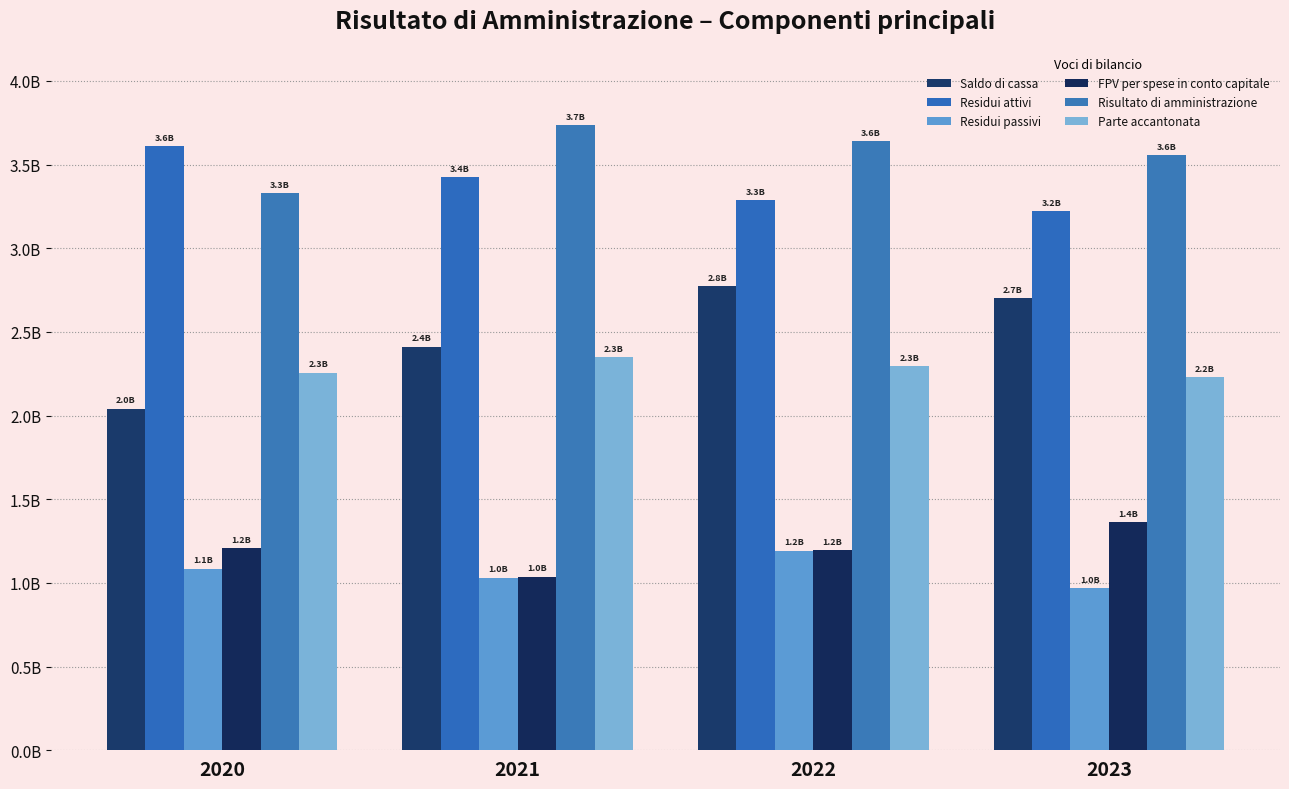

Are the bars horizontal?

No